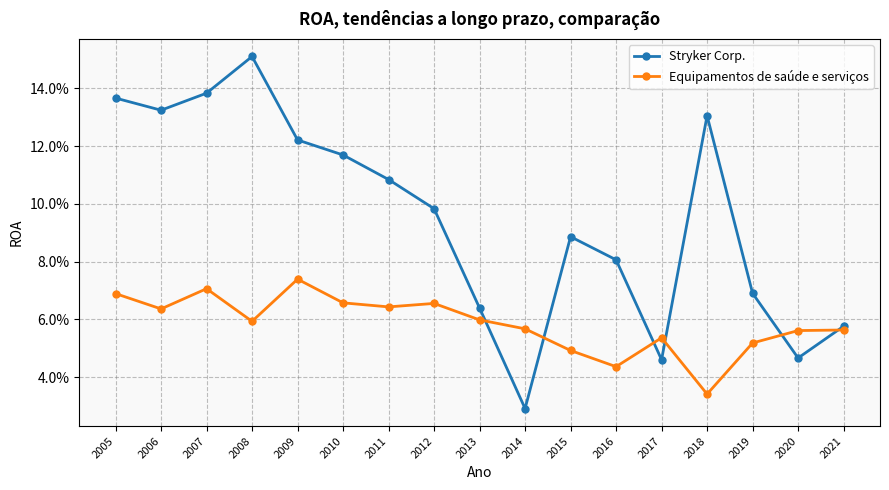

What are all the series names shown in the legend?

Stryker Corp., Equipamentos de saúde e serviços